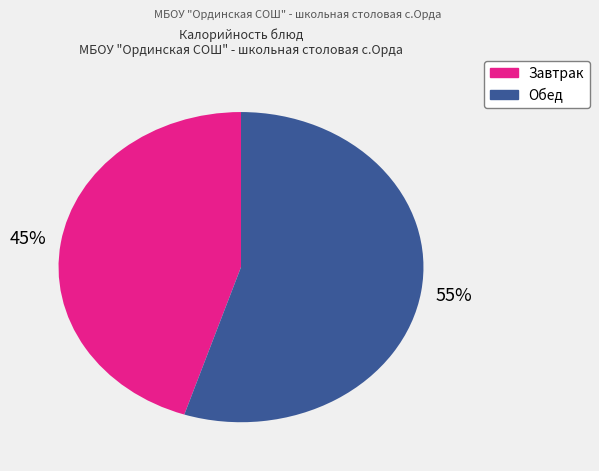

How many slices are in this pie chart?

2